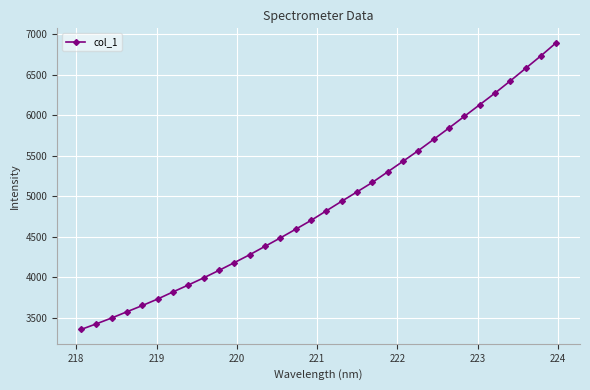

What is the smallest value displayed?

3354.2